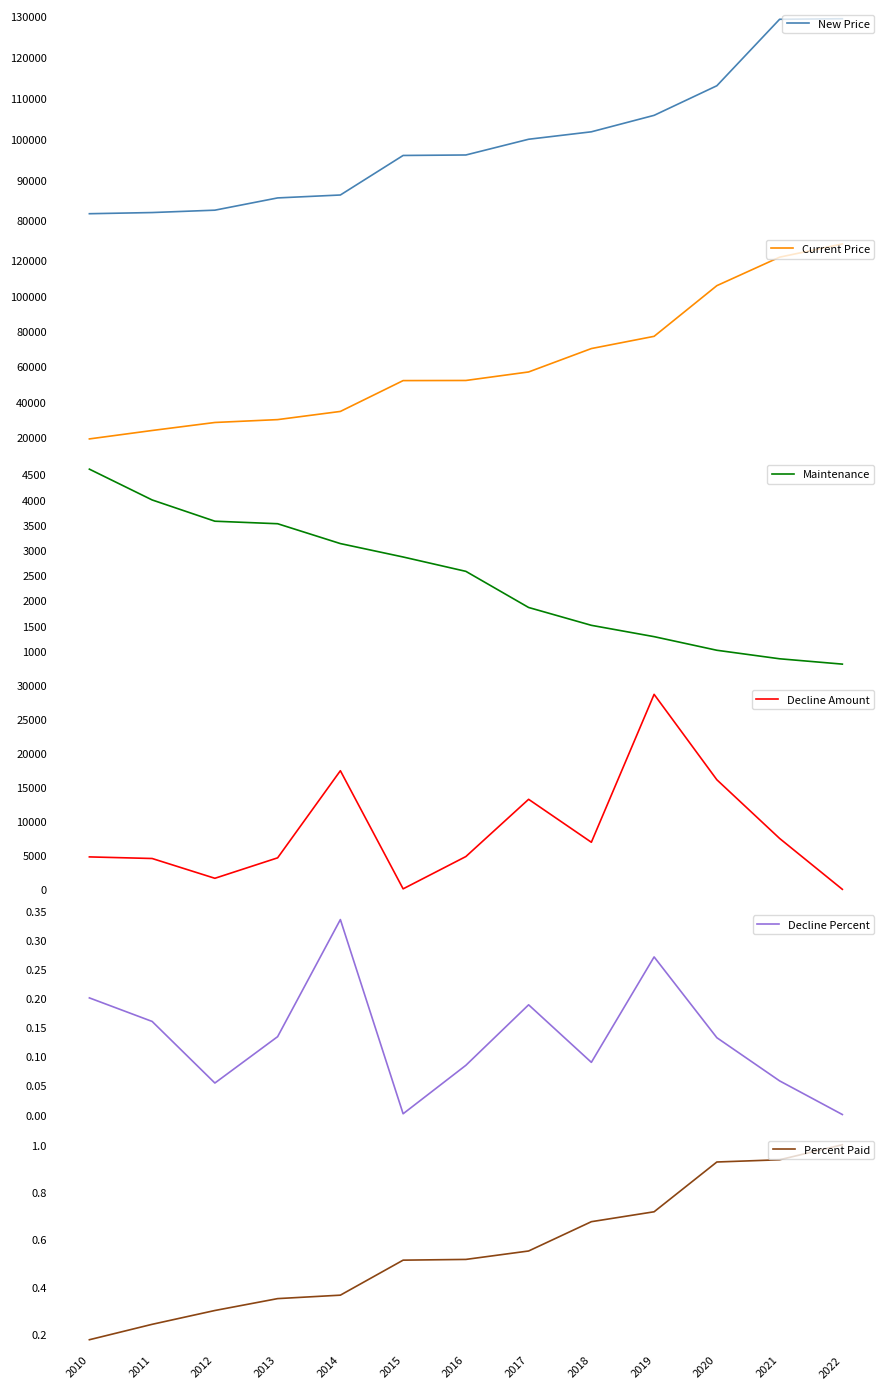

What is the sum of all Percent Paid values?

7.3